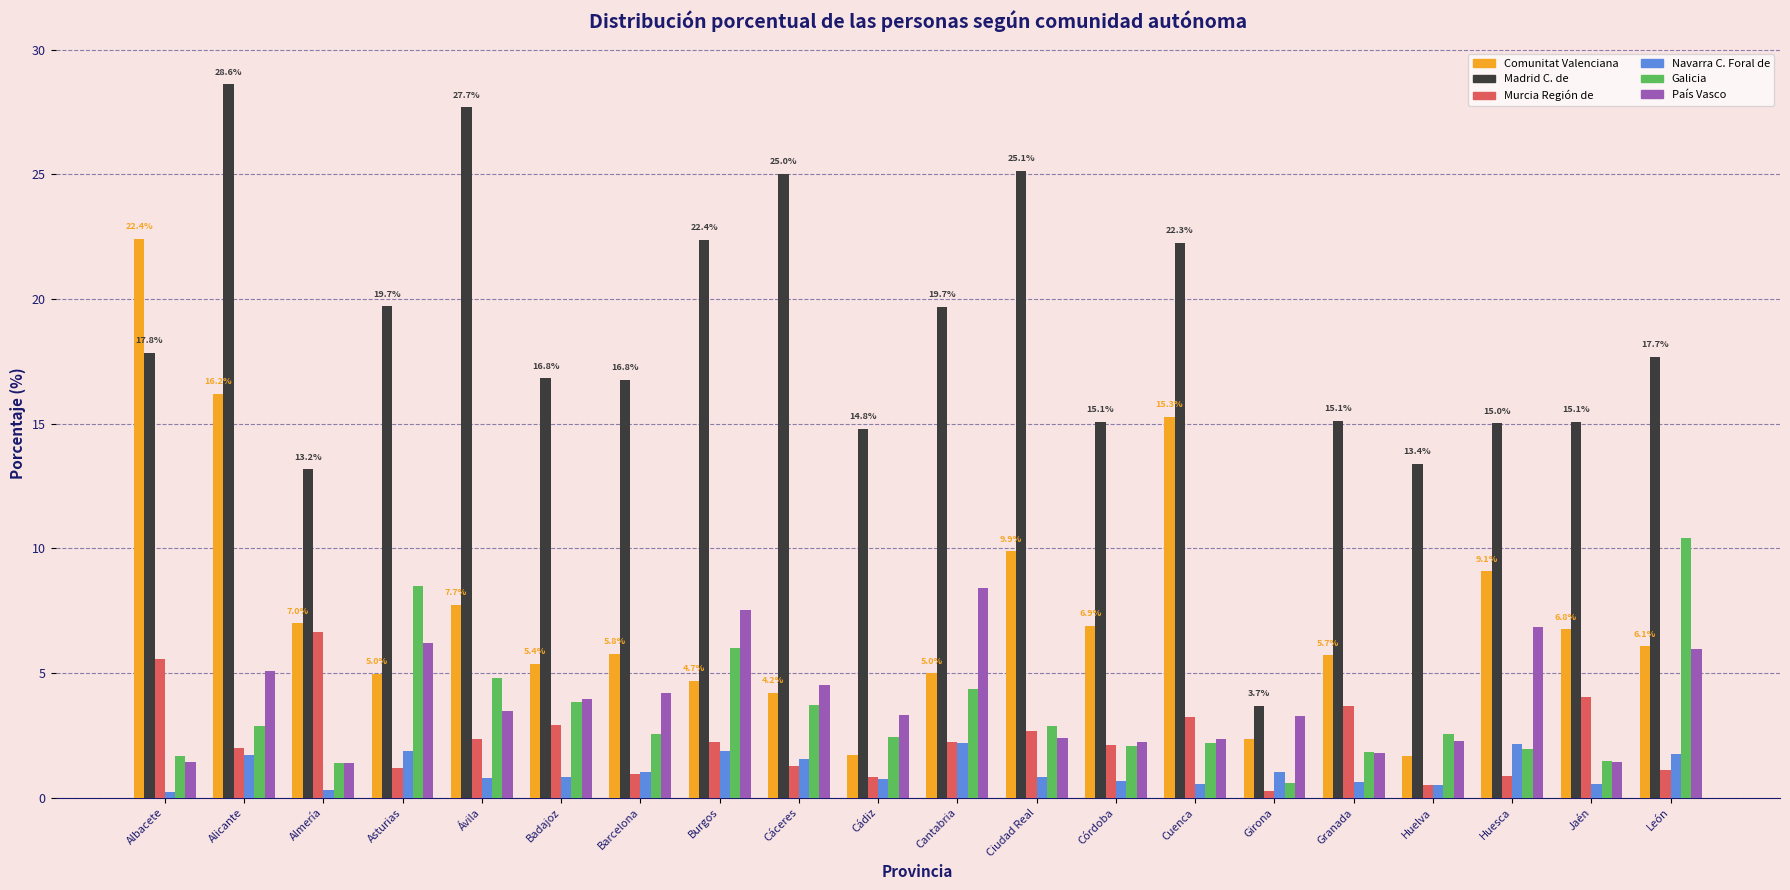

What is the minimum value shown in the chart?

0.2